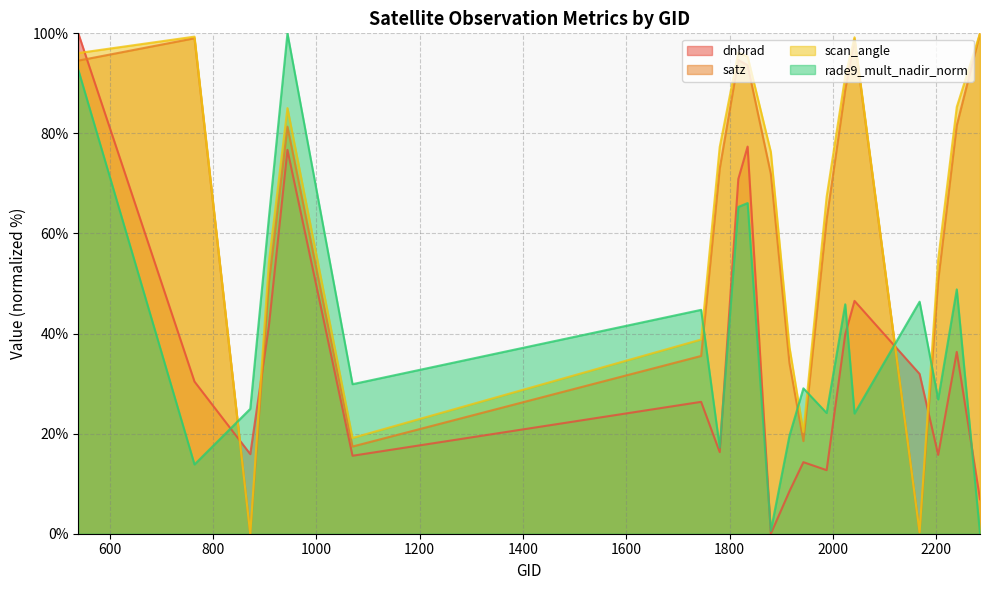

How many values in the dnbrad series exceed 30?

10